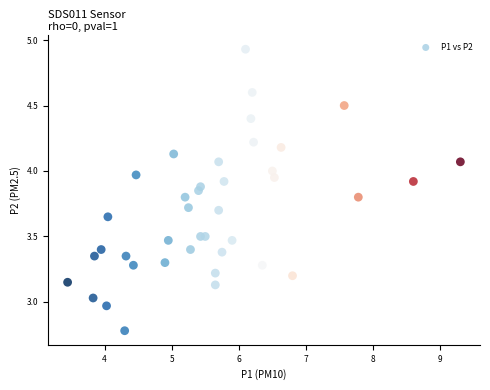

What is the range of X values (max minus min)?

5.9